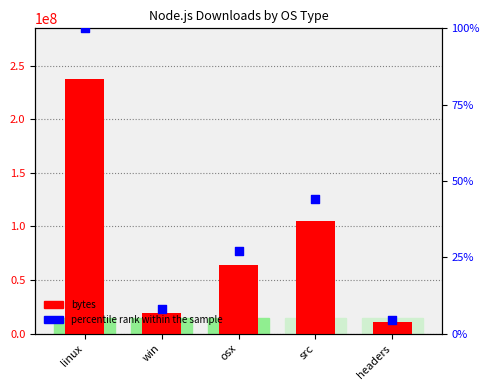

What is the total value across all series at linux?

237447603.0